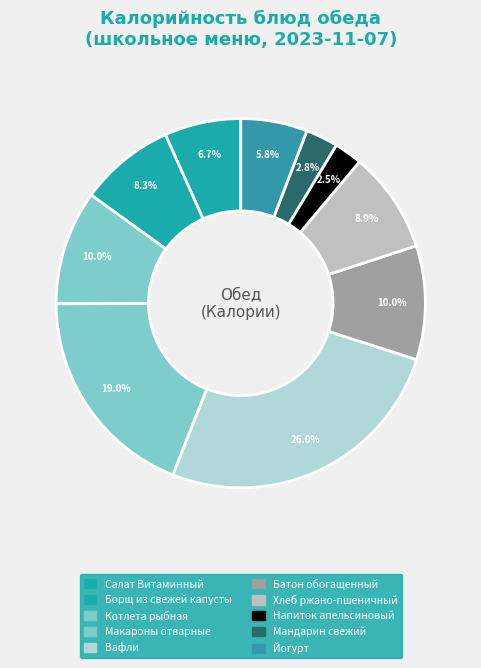

How many segments does this pie chart have?

10